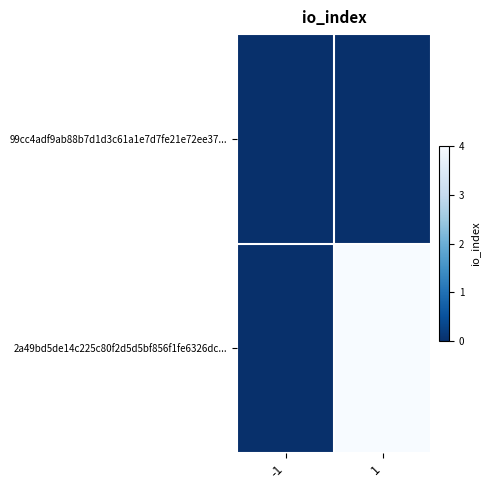

Rank the series at 1 from highest to lowest value.

2a49bd5de14c225c80f2d5d5bf856f1fe6326dc..., 99cc4adf9ab88b7d1d3c61a1e7d7fe21e72ee37...